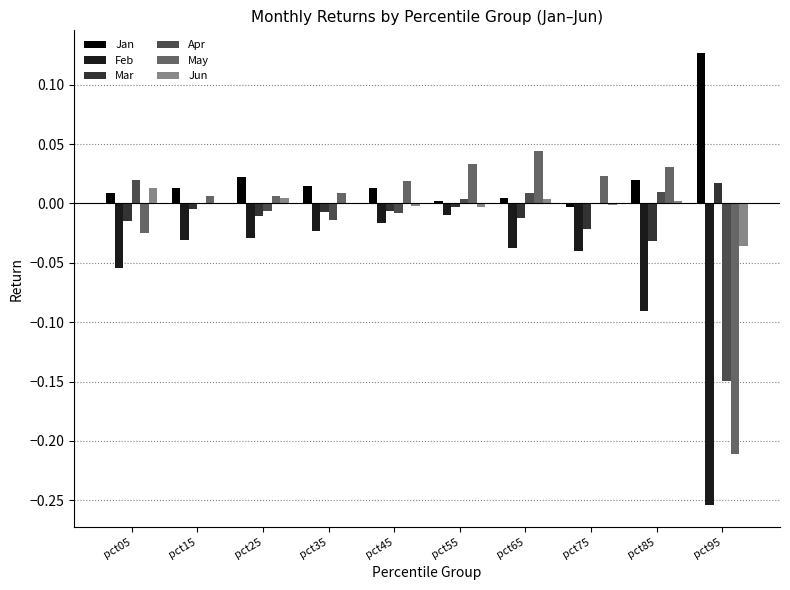

At which label does May reach its peak?

pct65